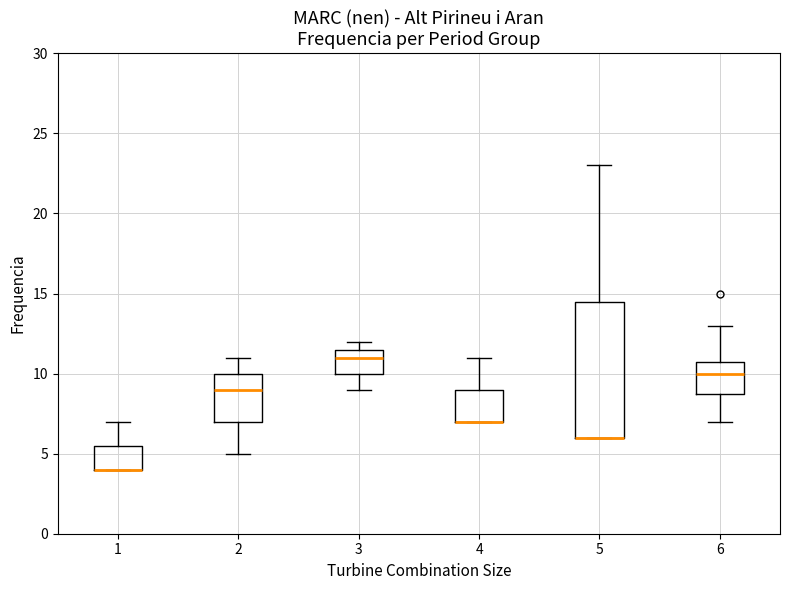

Reading left to right, read every box against the y-axis: the position of its median line, the range the box covers, and the ends of its whiskers. The values are not printed on the chart, so give them approximately, as read against the axis.

1: median 4.0 (drawn on the box's lower edge), box 4.0 to 5.5, whiskers 4.0 to 7.0
2: median 9.0, box 7.0 to 10.0, whiskers 5.0 to 11.0
3: median 11.0, box 10.0 to 11.5, whiskers 9.0 to 12.0
4: median 7.0 (drawn on the box's lower edge), box 7.0 to 9.0, whiskers 7.0 to 11.0
5: median 6.0 (drawn on the box's lower edge), box 6.0 to 14.5, whiskers 6.0 to 23.0
6: median 10.0, box 9.0 to 11.0, whiskers 7.0 to 13.0